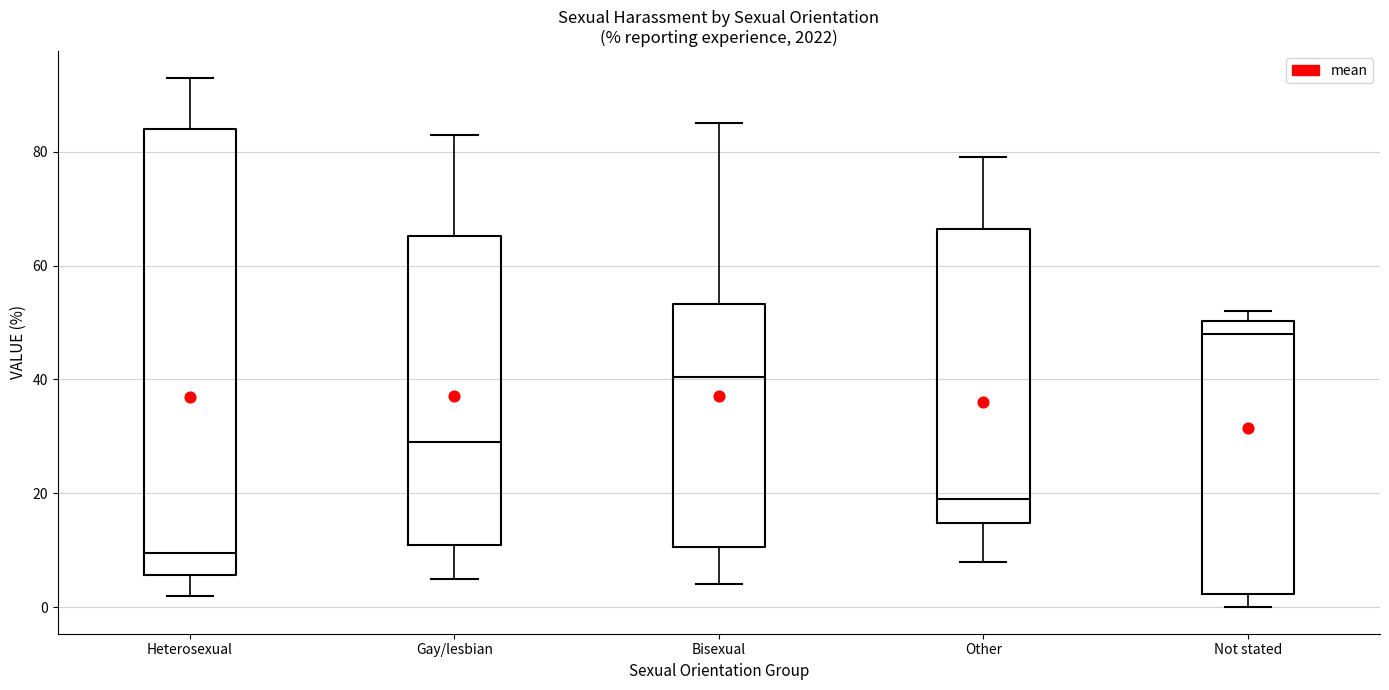

Which box's median line is the lowest?

Heterosexual